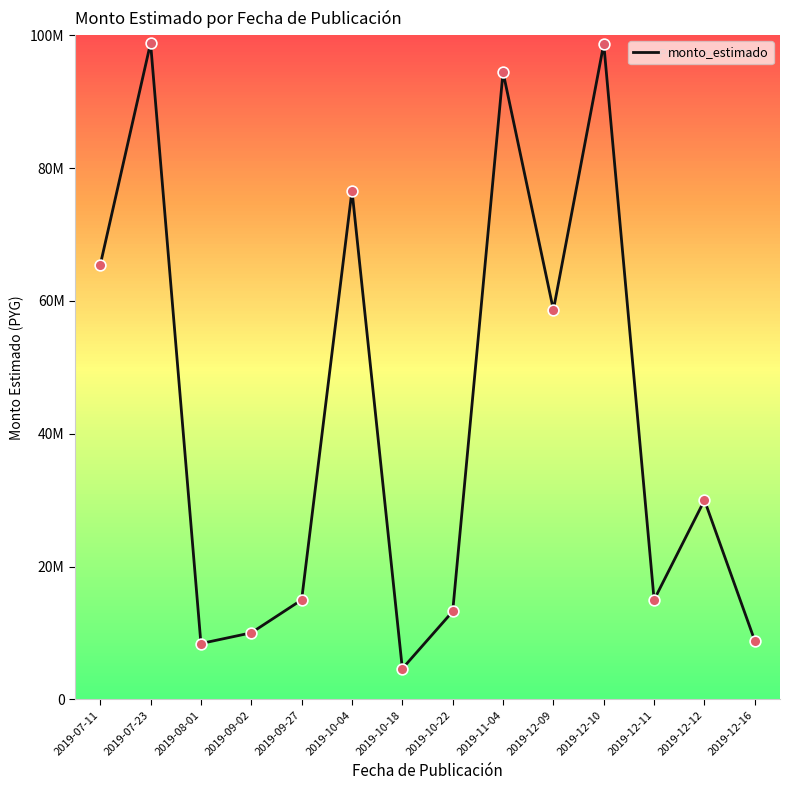

Which has a higher value, 2019-12-16 or 2019-09-02?

2019-09-02